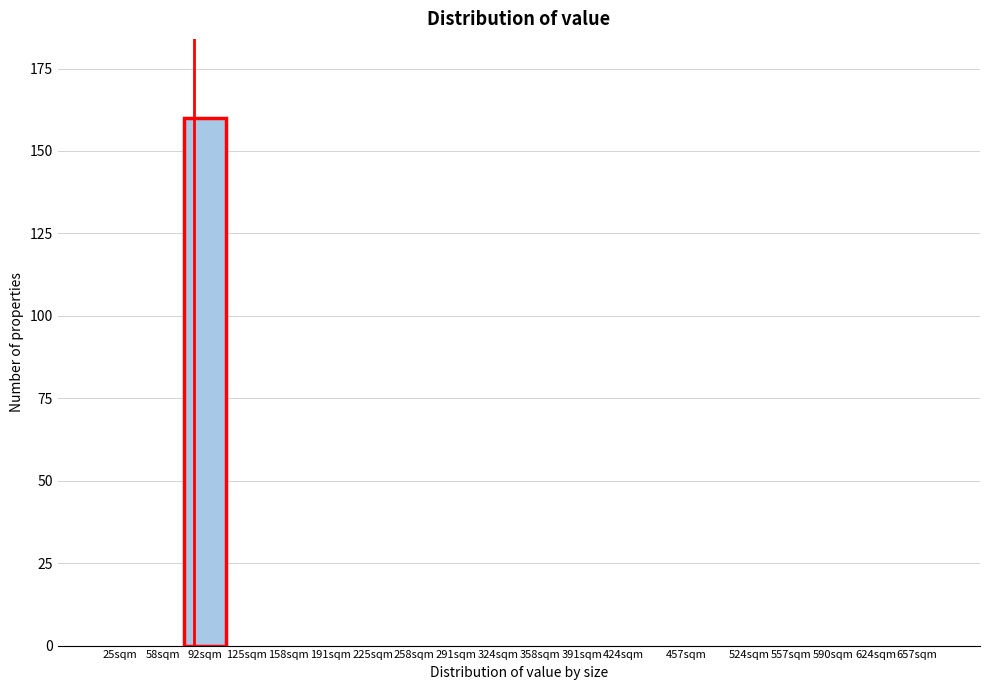

Reading left to right, list all the values displayed in this chart.

25sqm=0	58sqm=0	92sqm=160	125sqm=0	158sqm=0	191sqm=0	225sqm=0	258sqm=0	291sqm=0	324sqm=0	358sqm=0	391sqm=0	424sqm=0	457sqm=0	524sqm=0	557sqm=0	590sqm=0	624sqm=0	657sqm=0